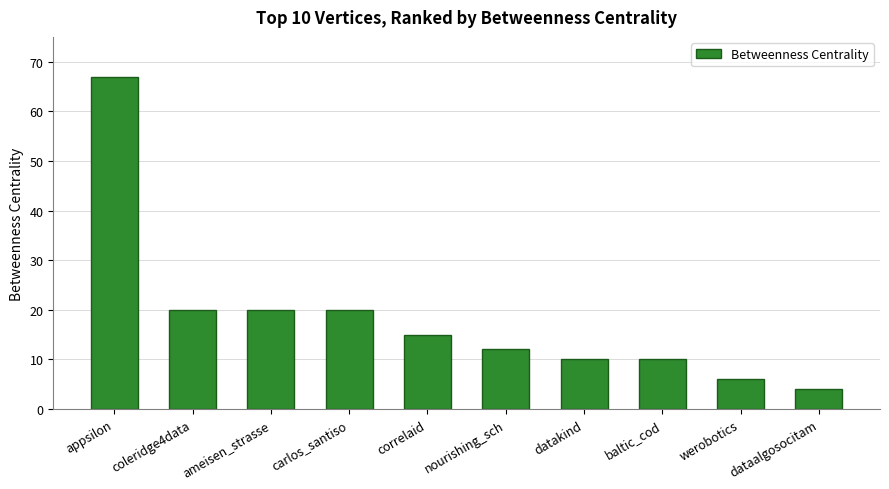

True or false: the data shows 4 at datakind.

False